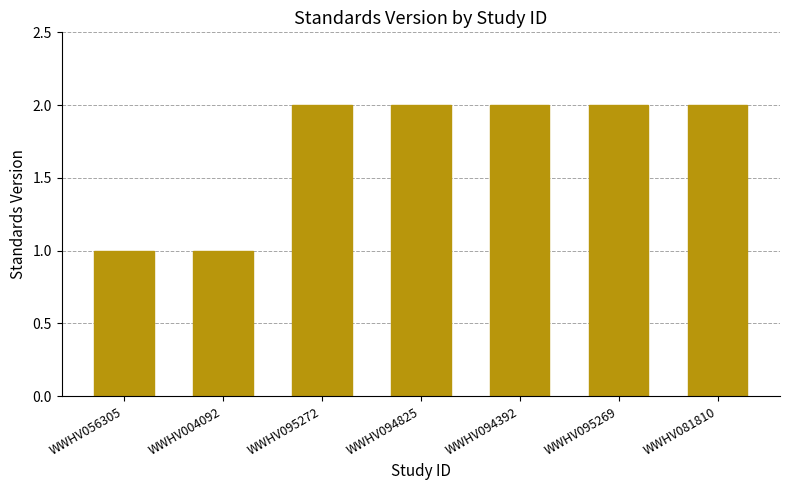

What is the maximum value shown in the chart?

2